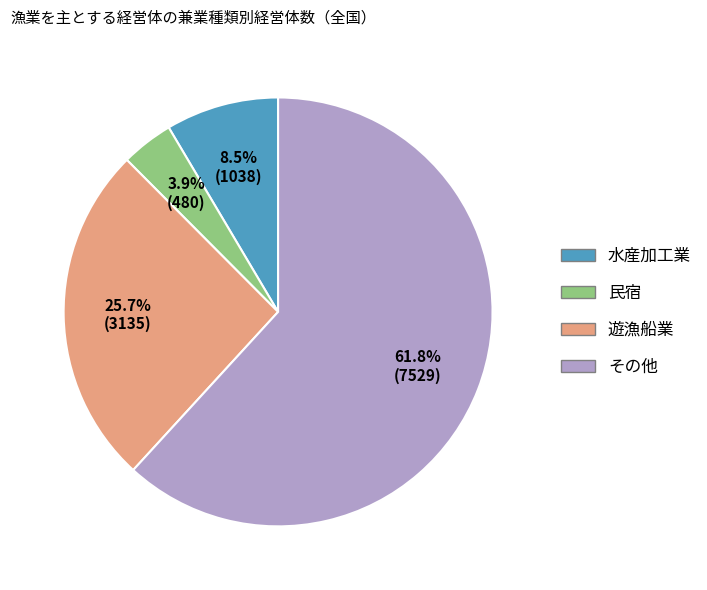

What is the largest slice in the pie chart?

その他